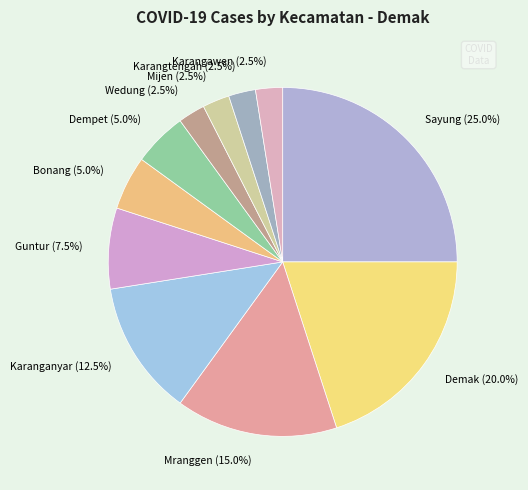

Which has a higher value, Wedung (2.5%) or Karanganyar (12.5%)?

Karanganyar (12.5%)